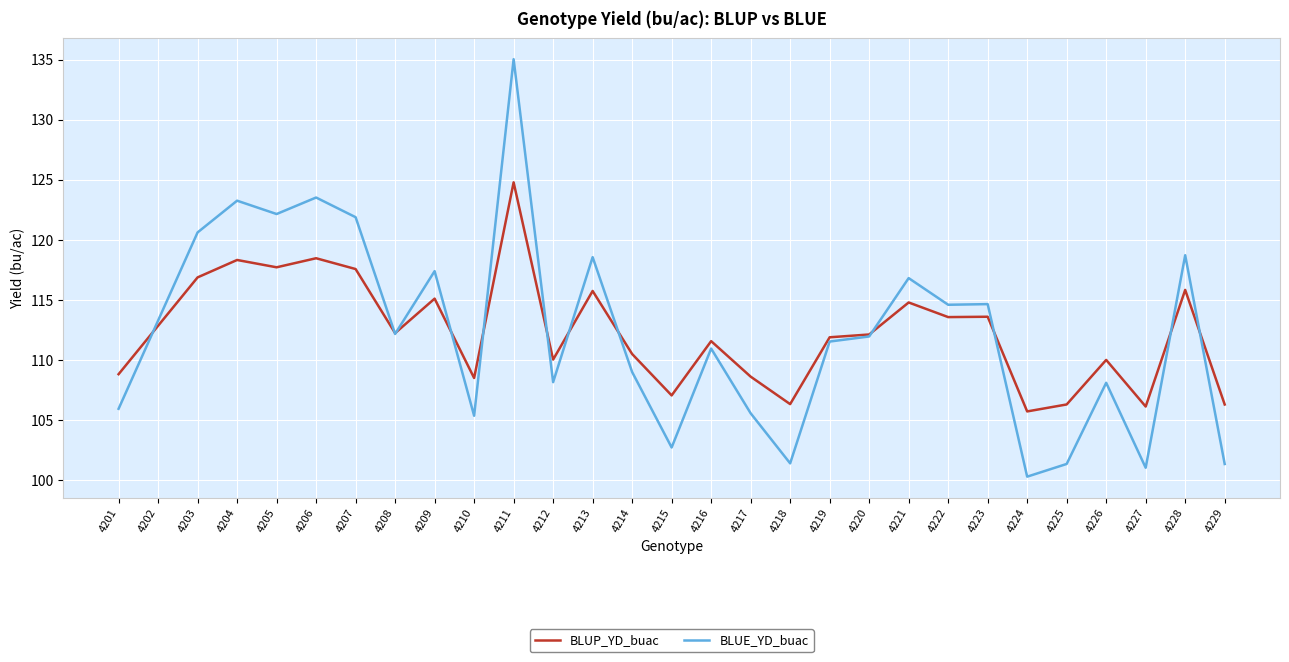

Between 4201 and 4214, which series saw the biggest shift?

BLUE_YD_buac